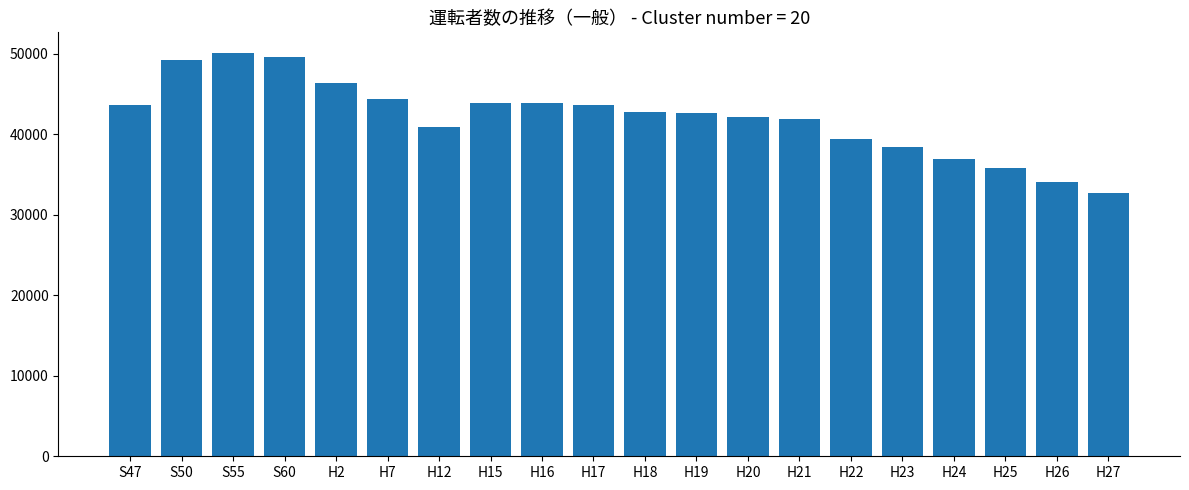

Approximately how many times larger is the value at S47 compared to H26?

1.3